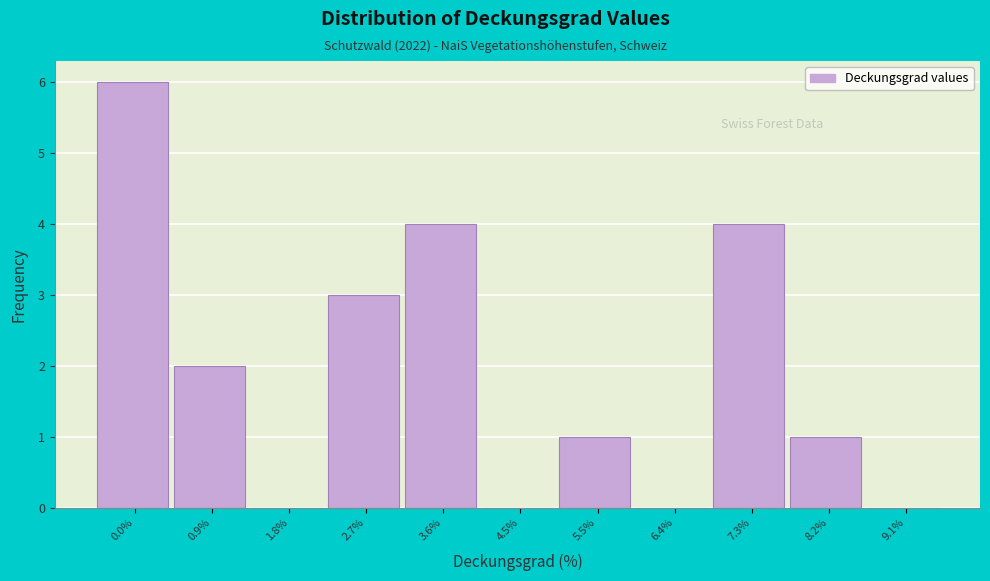

Which has a higher value, 2.7% or 1.8%?

2.7%